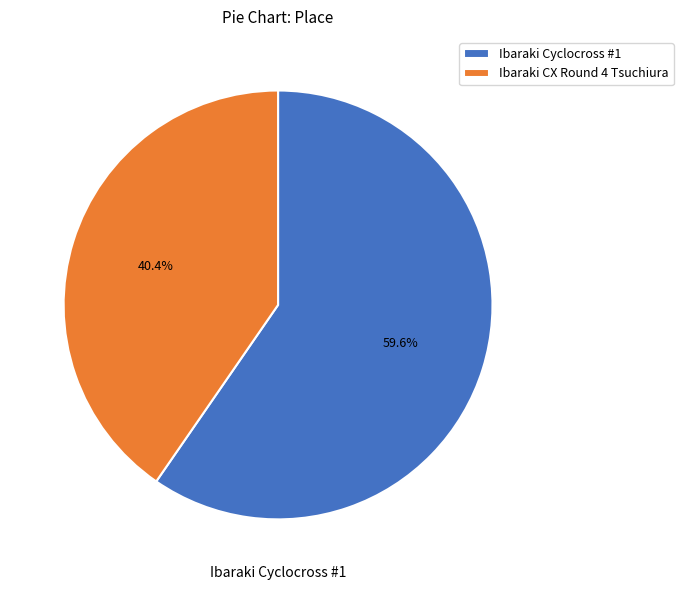

Is it true that Ibaraki CX Round 4 Tsuchiura is 40% of the pie?

True